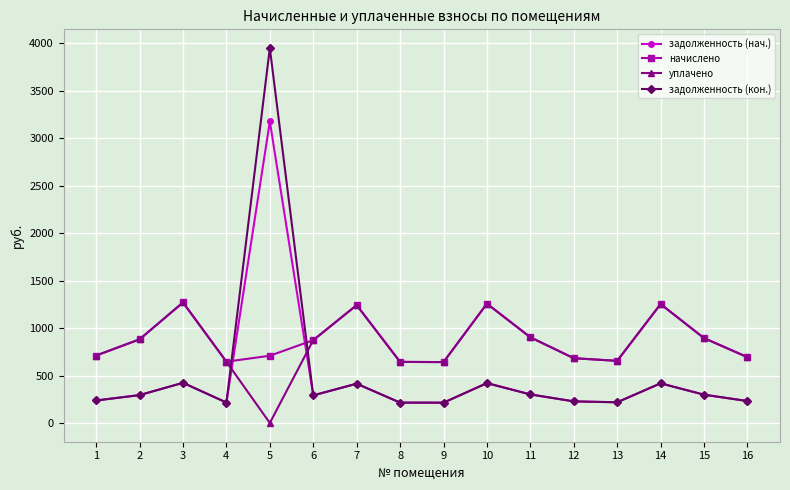

The value of уплачено at 14 is 1252.8. True or false?

True